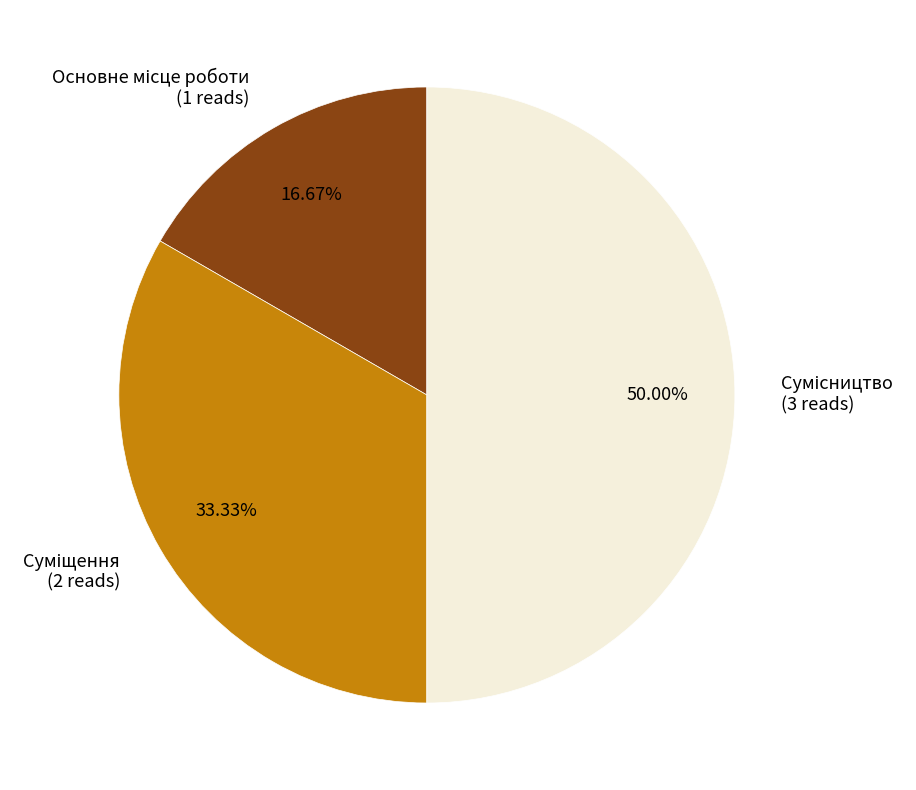

What percentage is the Сумісництво slice, to the nearest percent?

50%